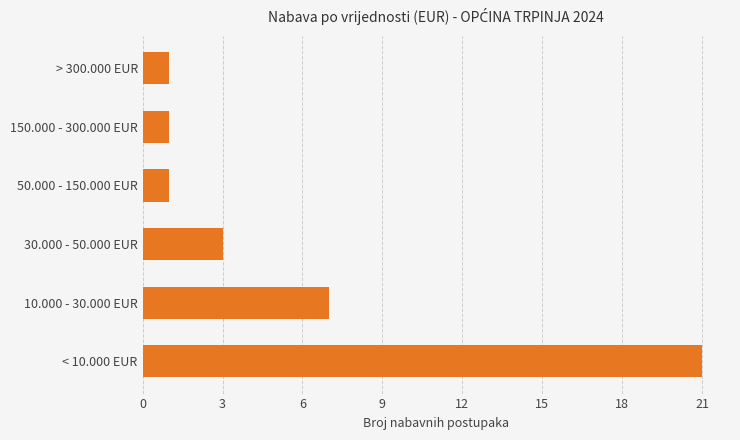

What is the difference between the maximum and minimum values?

20